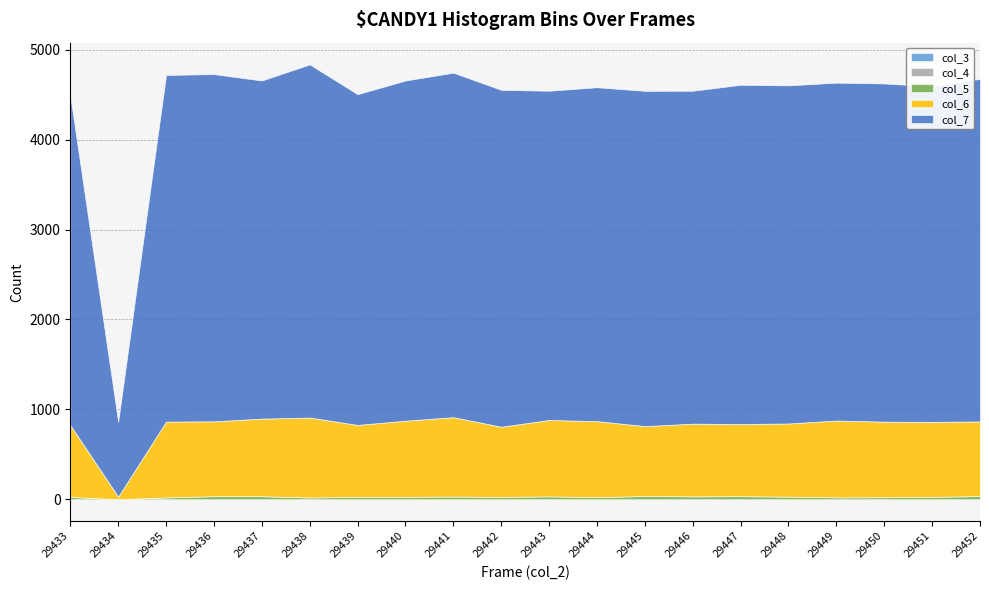

True or false: col_5 and col_7 intersect in this chart.

False